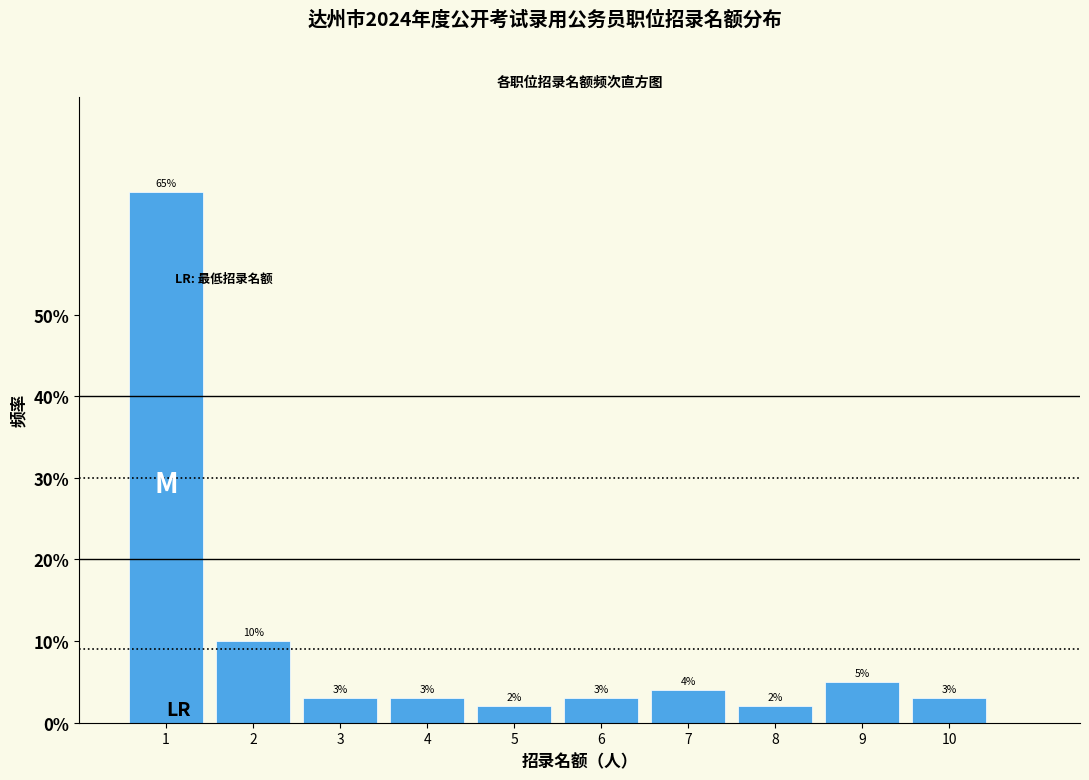

What is the height of the bar covering 2.5 to 3.5 on the x-axis?

3